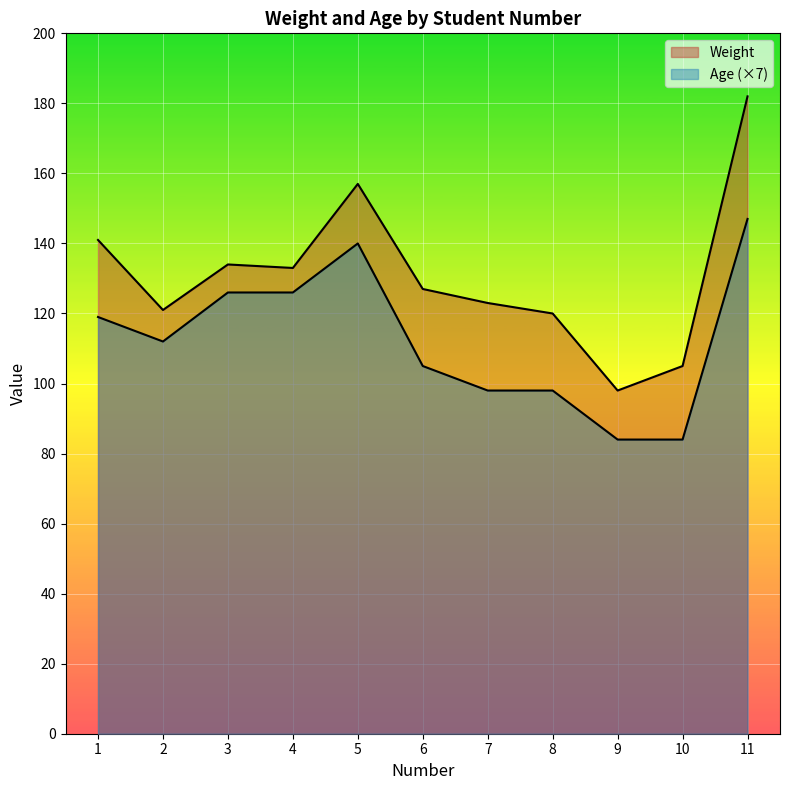

Which series has the largest total across all categories?

Weight